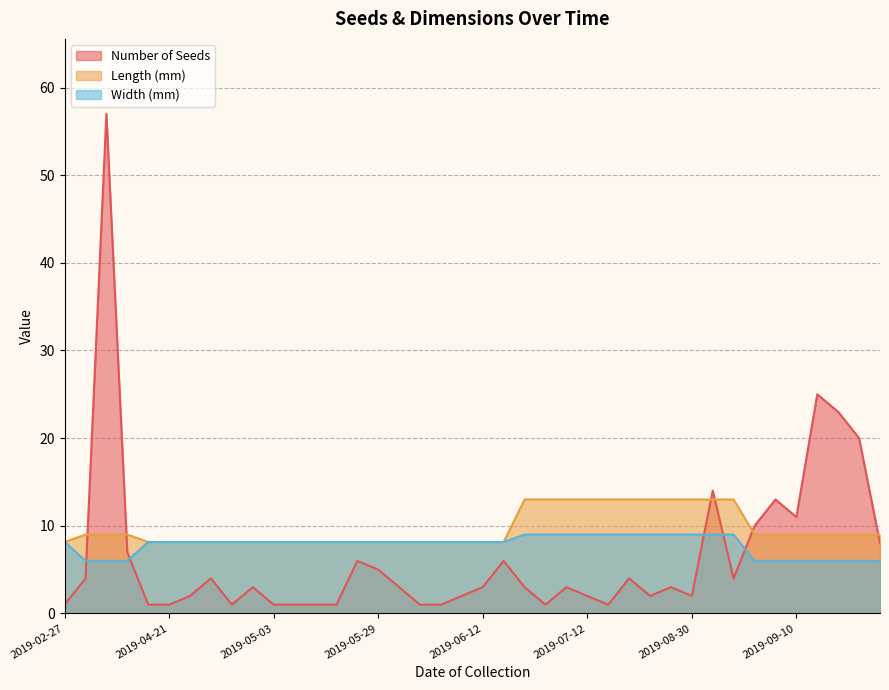

What is the sum of the Length (mm) values at 2019-06-12 and 2019-06-27?

16.3